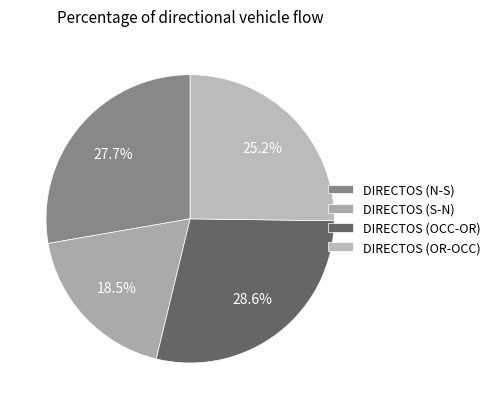

Rank the categories by value from lowest to highest.

DIRECTOS (S-N), DIRECTOS (OR-OCC), DIRECTOS (N-S), DIRECTOS (OCC-OR)